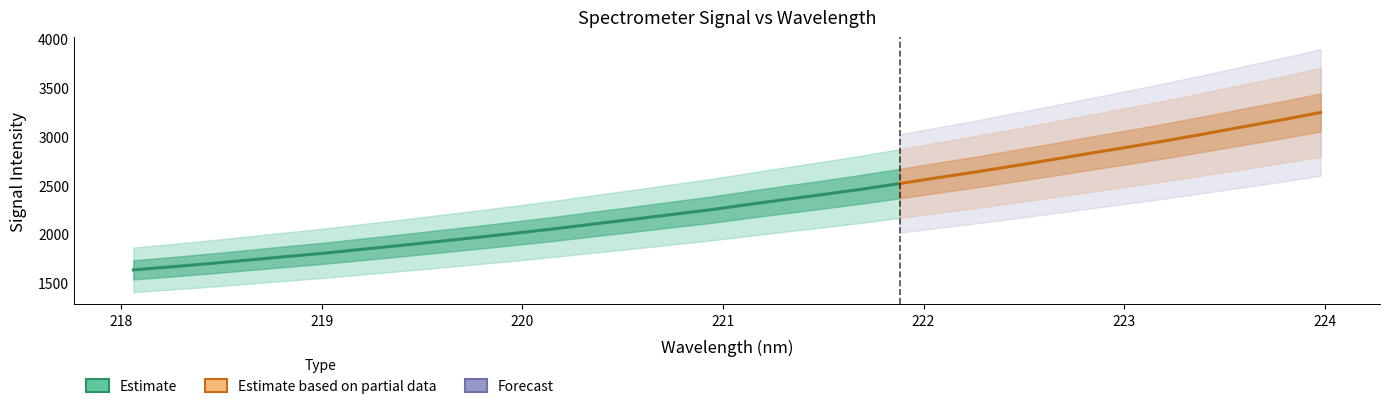

Rank the categories by y value from lowest to highest.

0, 1, 2, 3, 4, 5, 6, 7, 8, 9, 10, 11, 12, 13, 14, 15, 16, 17, 18, 19, 20, 21, 22, 23, 24, 25, 26, 27, 28, 29, 30, 31